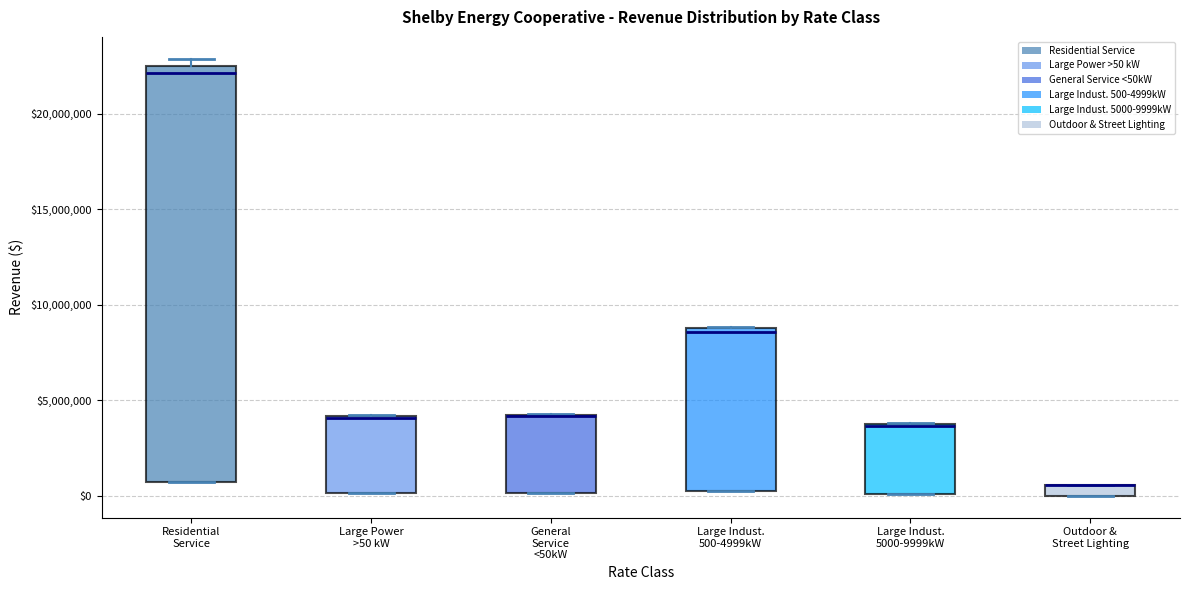

Where is the lower edge of the box for General Service <50kW on the y-axis? The values are not printed on the chart, so give them approximately, as read against the axis.

0